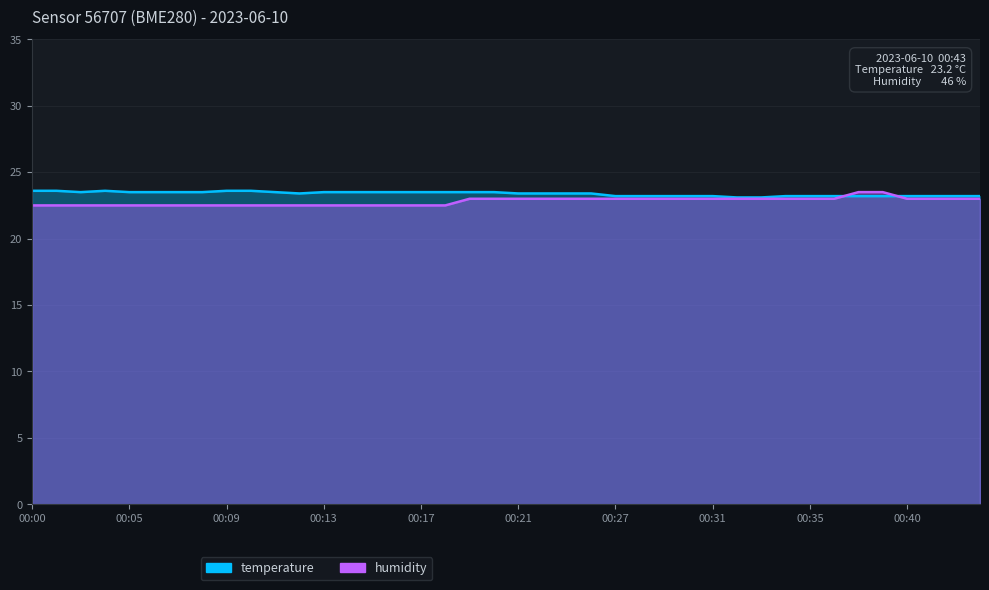

Which series has the largest range (max minus min)?

humidity